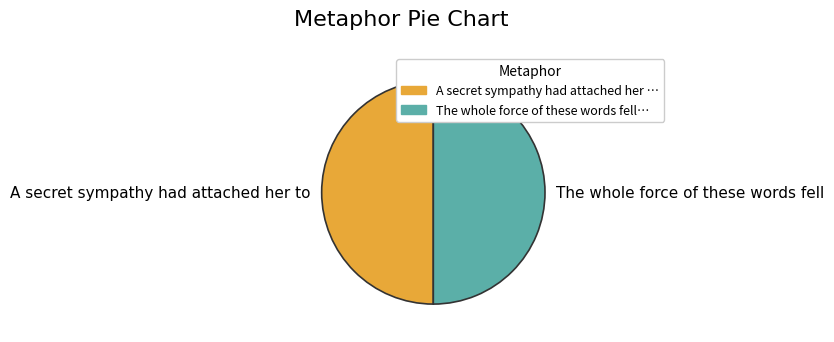

What is the ratio of the value at The whole force of these words fell to the value at A secret sympathy had attached her to?

1.0